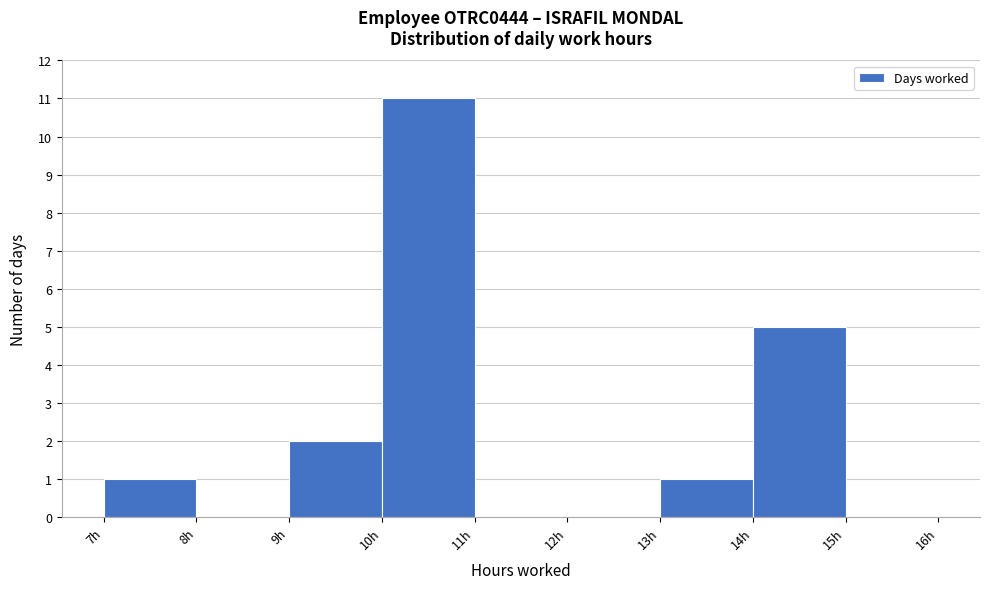

Reading left to right, list every bar in this chart as the range it spans on the x-axis followed by its height. The values are not printed on the chart, so give them approximately, as read against the axis.

7 to 8: 1
8 to 9: 0
9 to 10: 2
10 to 11: 11
11 to 12: 0
12 to 13: 0
13 to 14: 1
14 to 15: 5
15 to 16: 0